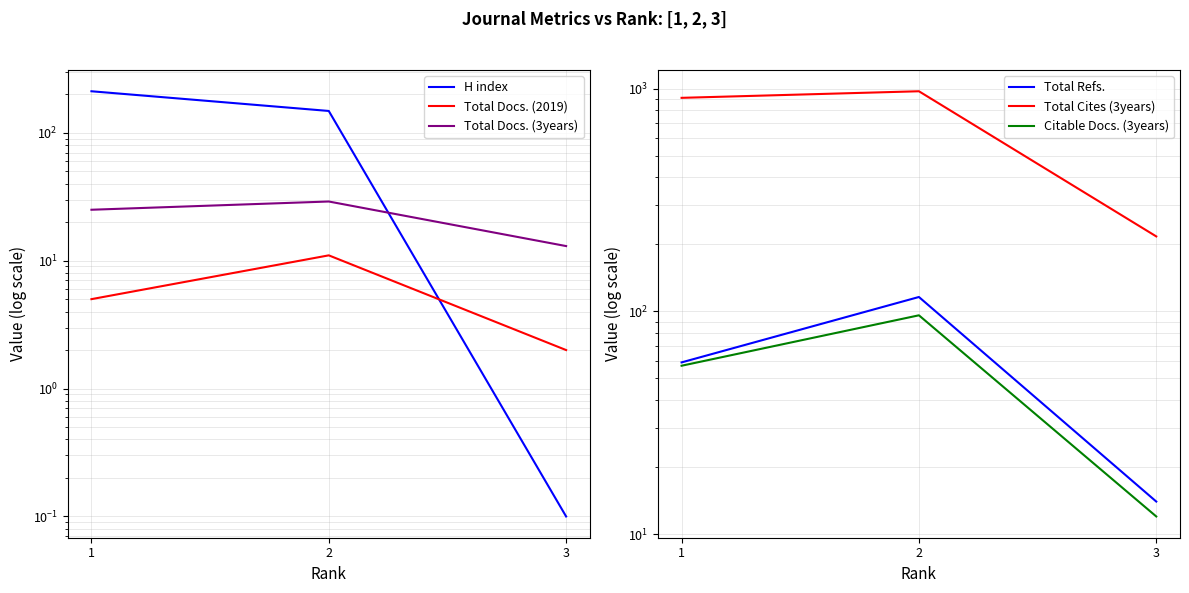

What is the difference between the maximum and minimum values in the Total Docs. (3years) series?

16.0